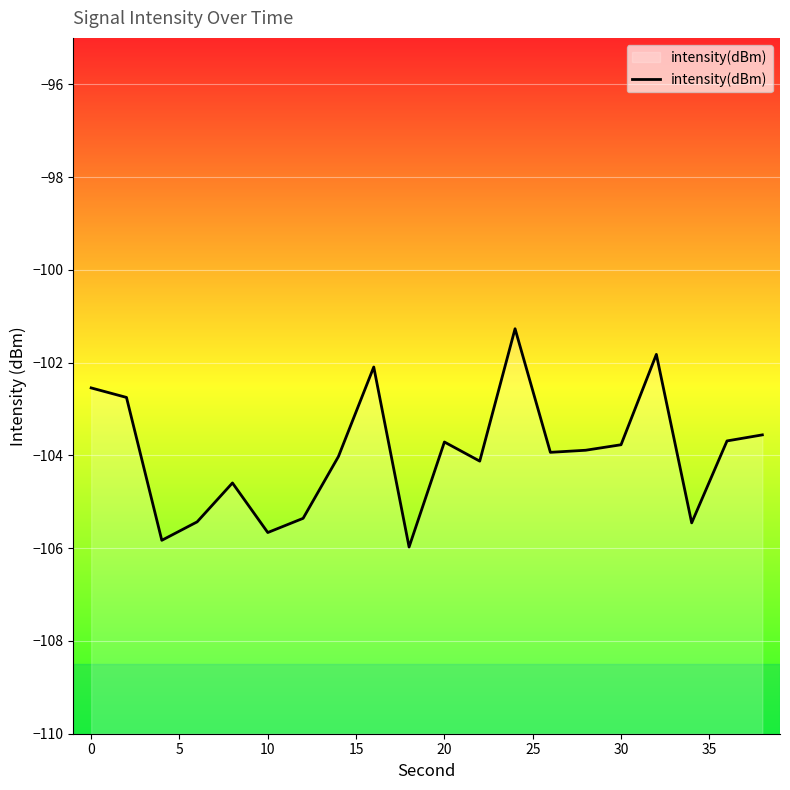

What is the value of the 1st point from the left?

-102.5